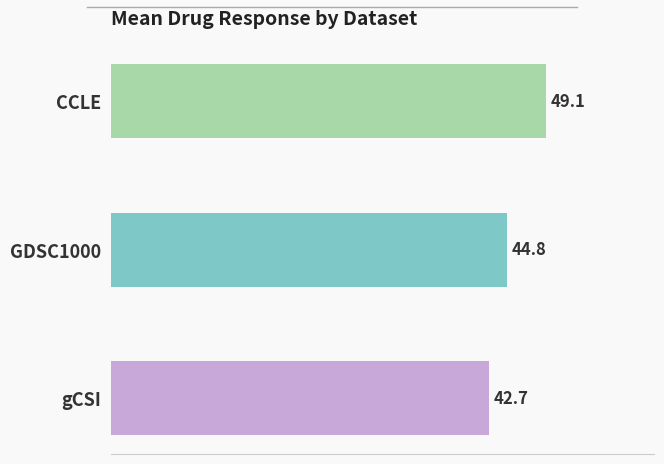

What value does the data have at GDSC1000?

44.8